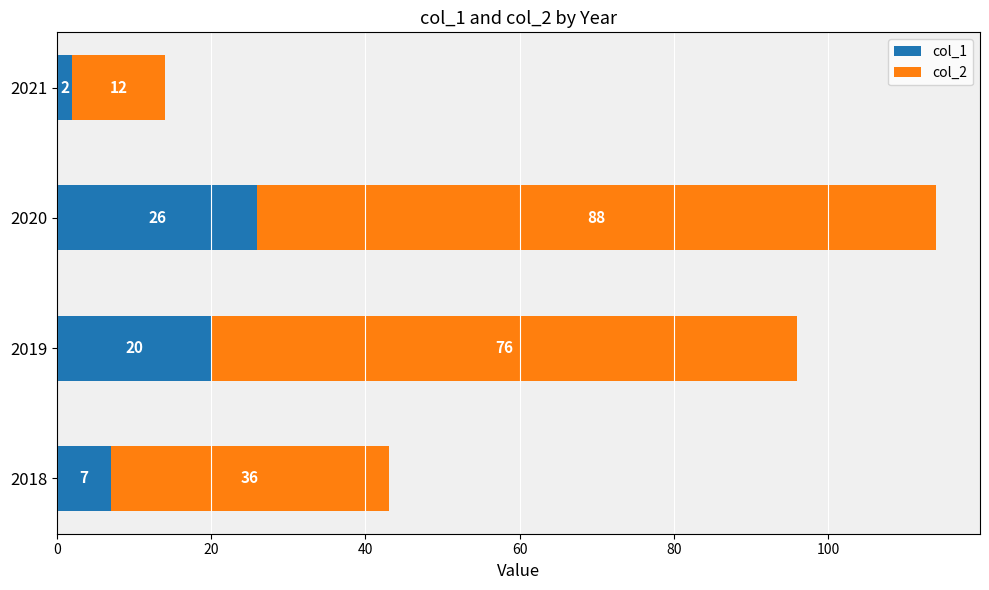

List the labels in order of col_1 value, largest first.

2020, 2019, 2018, 2021